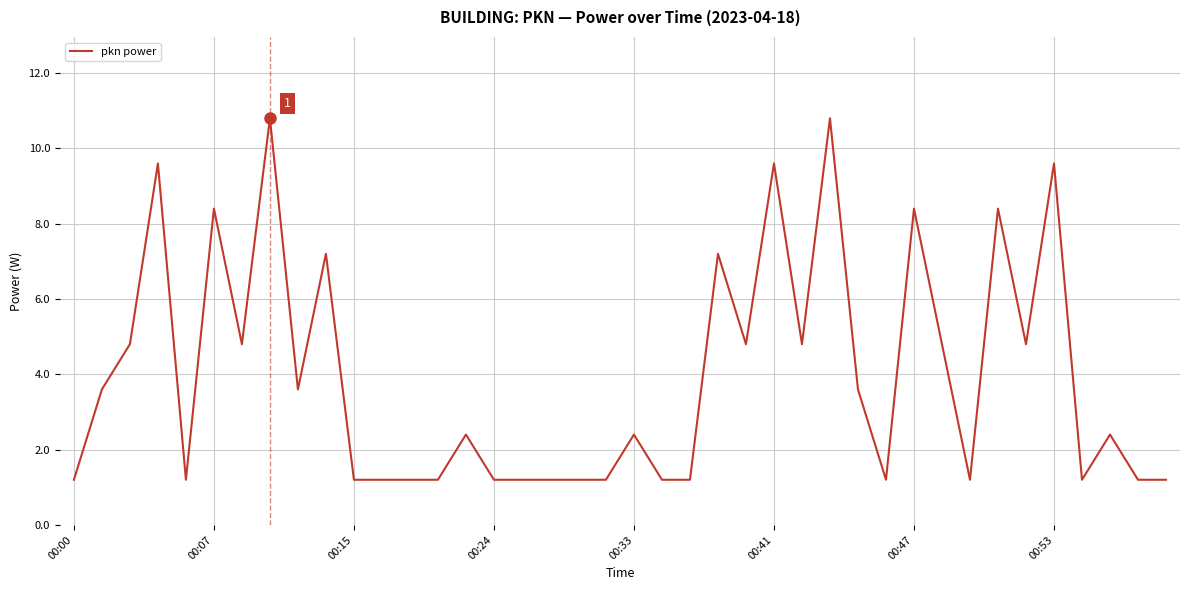

What is the difference between the maximum and minimum values?

9.6